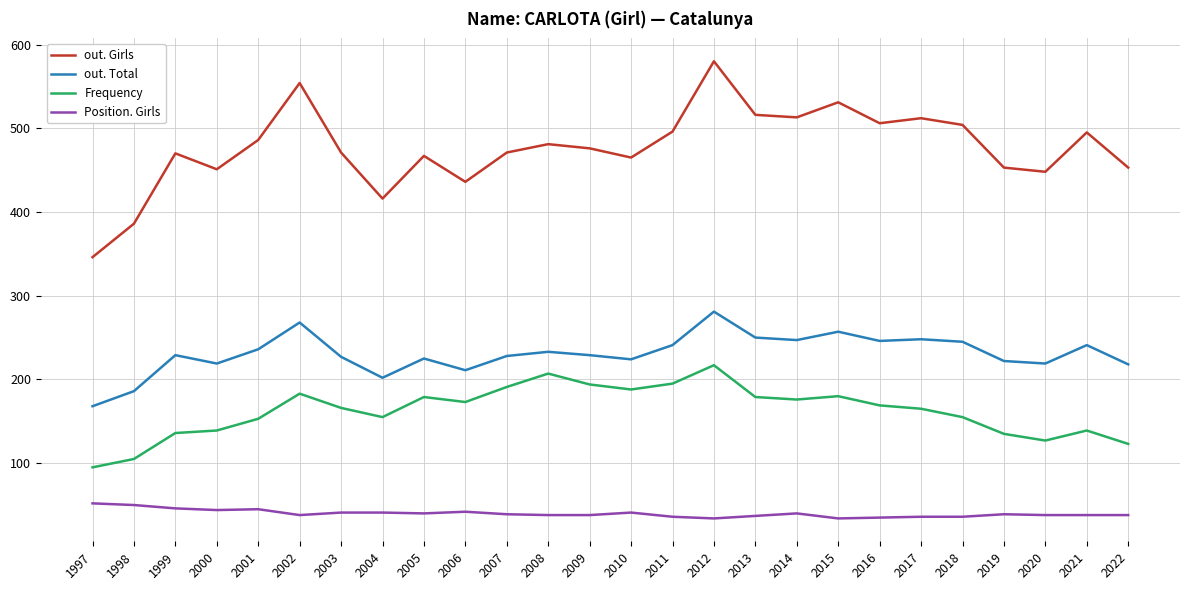

Does the chart have visible grid lines?

Yes